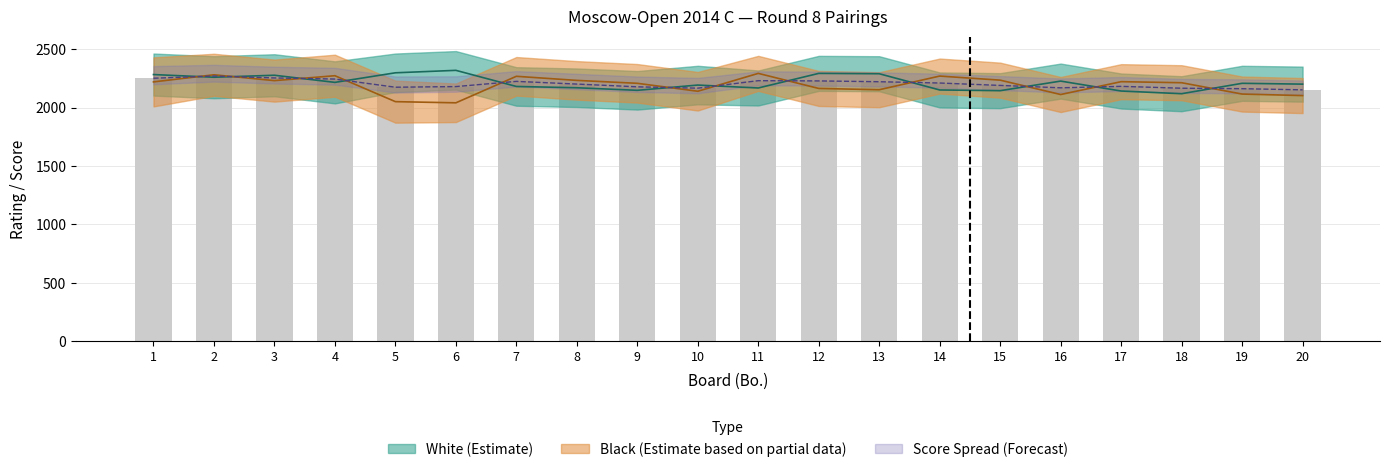

Which label corresponds to the largest value in the chart?

6